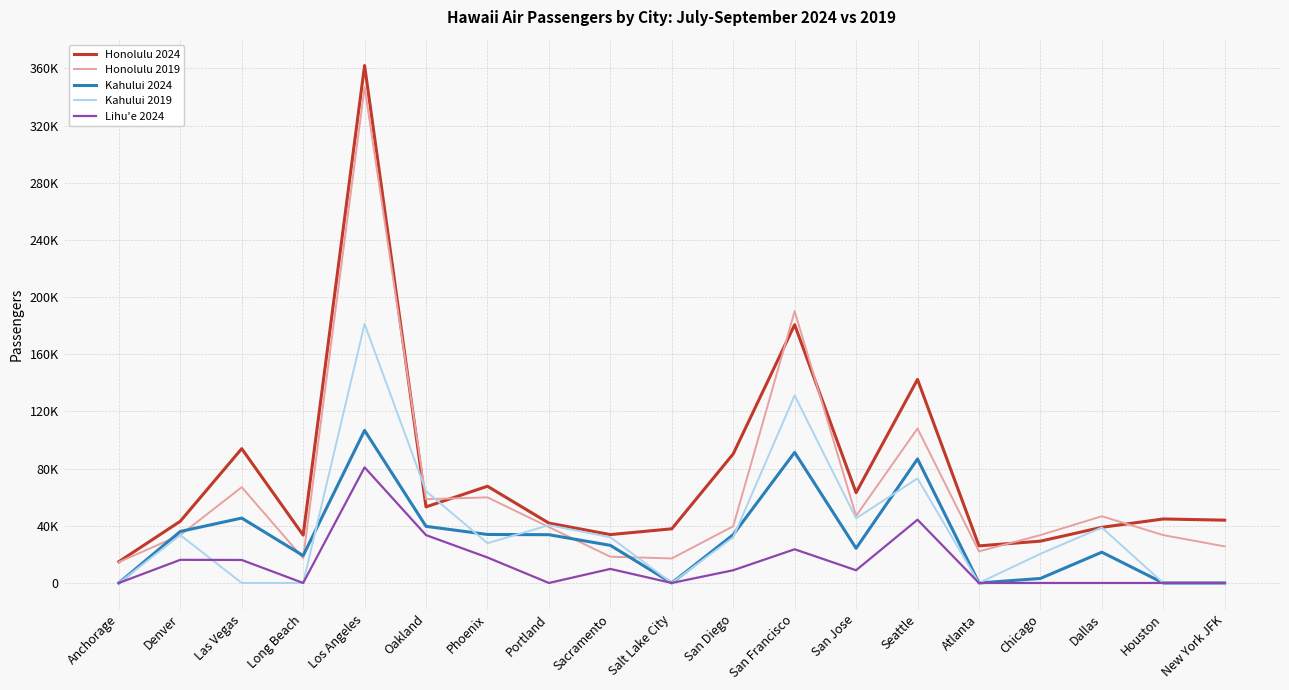

Does the chart have visible grid lines?

Yes